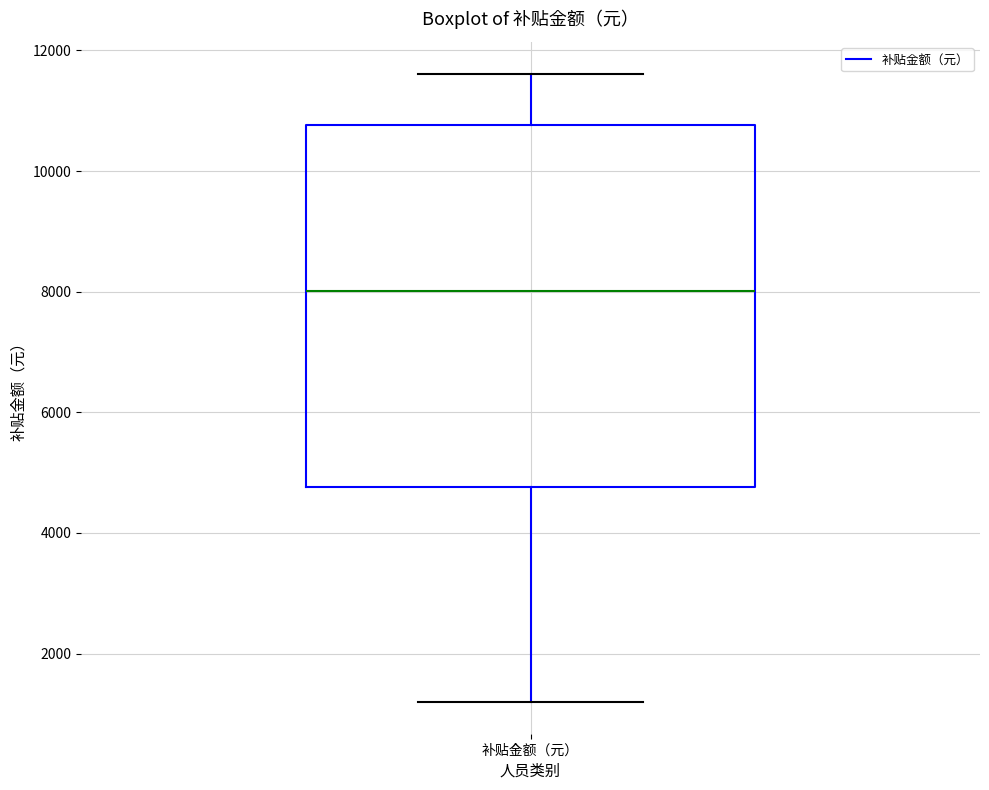

Where does the lower whisker of the box for 补贴金额（元） end on the y-axis? The values are not printed on the chart, so give them approximately, as read against the axis.

1200